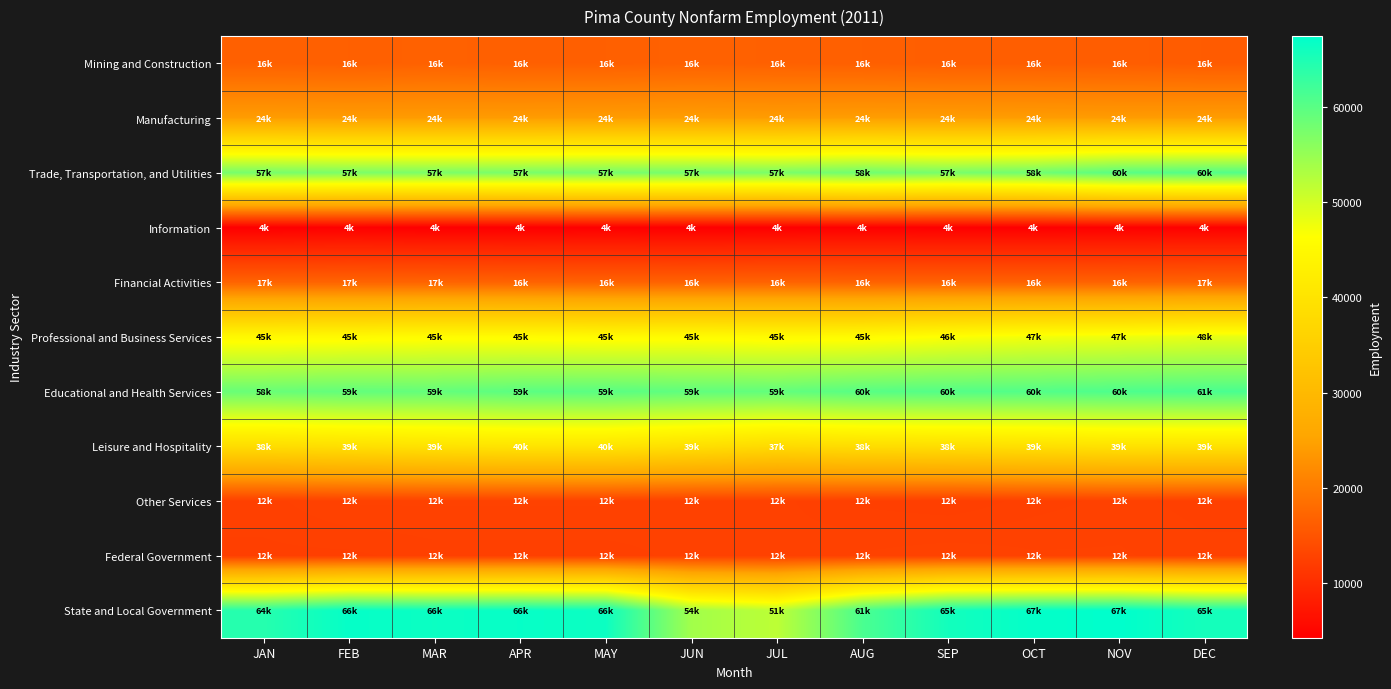

What is the minimum value shown in the chart?

4300